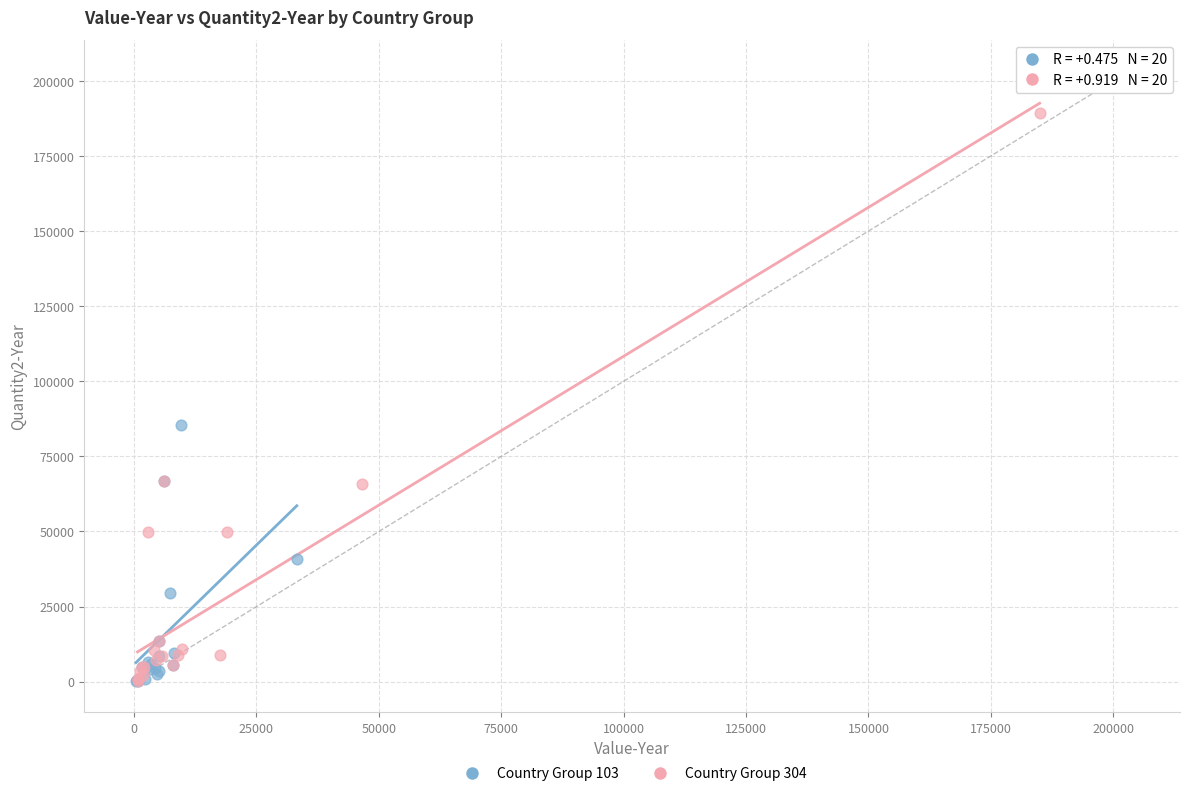

Which series reaches the maximum Y coordinate?

Country Group 304